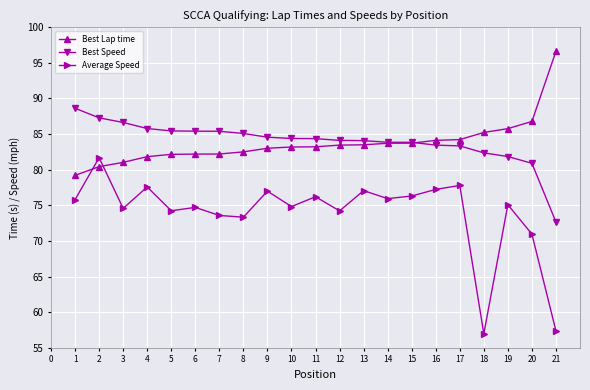

At which category does the chart reach its peak across all series?

21